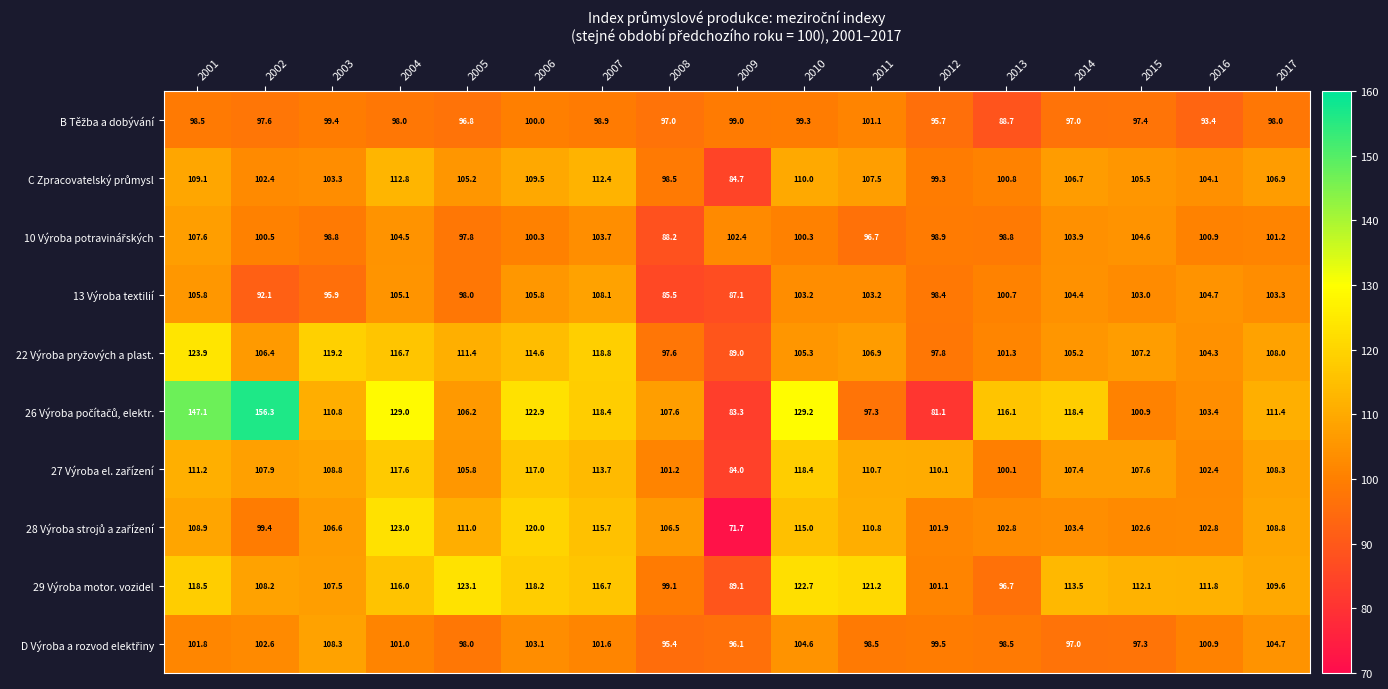

What is the difference between the maximum and minimum values in the 29 Výroba motor. vozidel series?

34.0